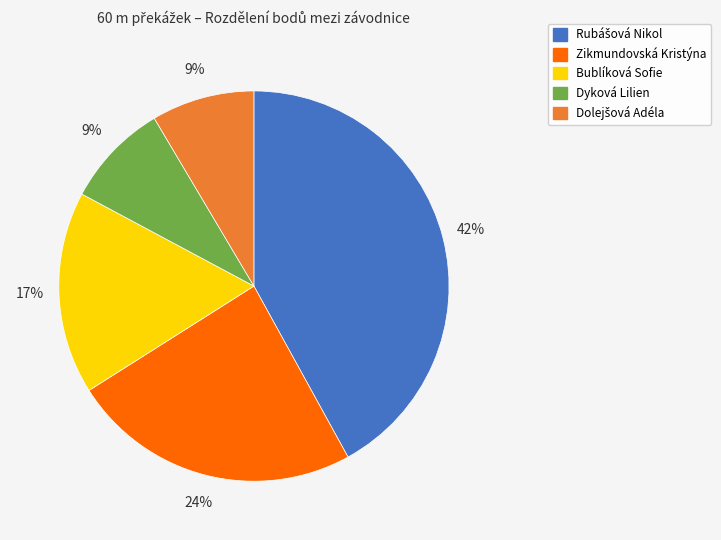

Is there any slice that represents more than half of the pie?

No